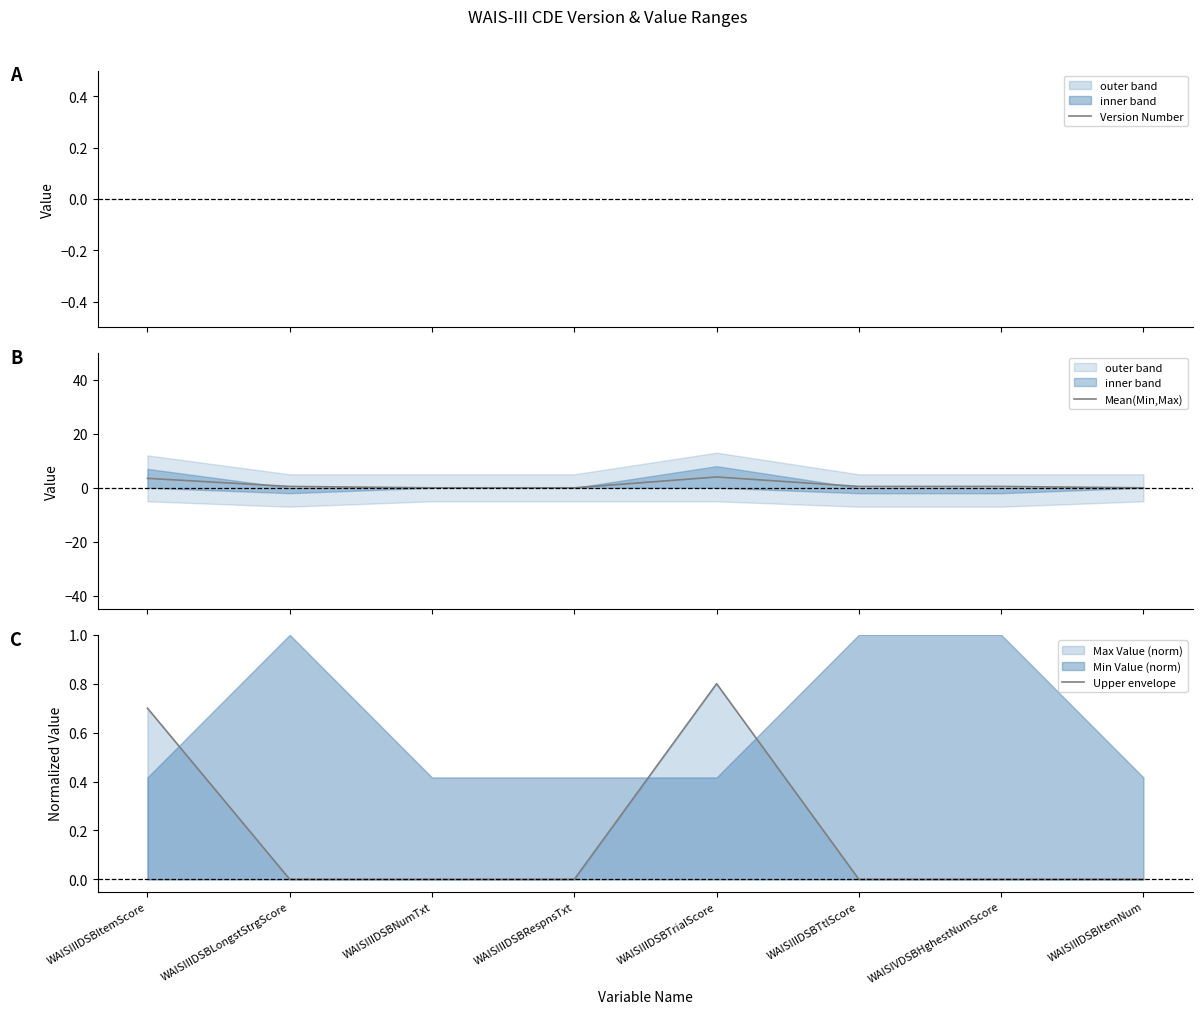

What is the maximum value shown in the chart?

4.0